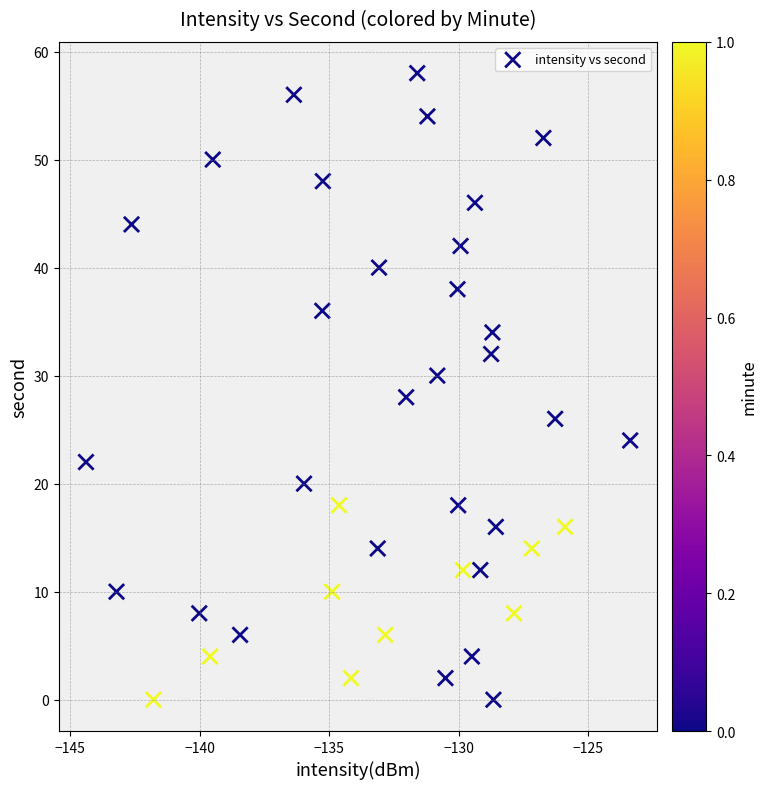

What is the range of Y values (max minus min)?

58